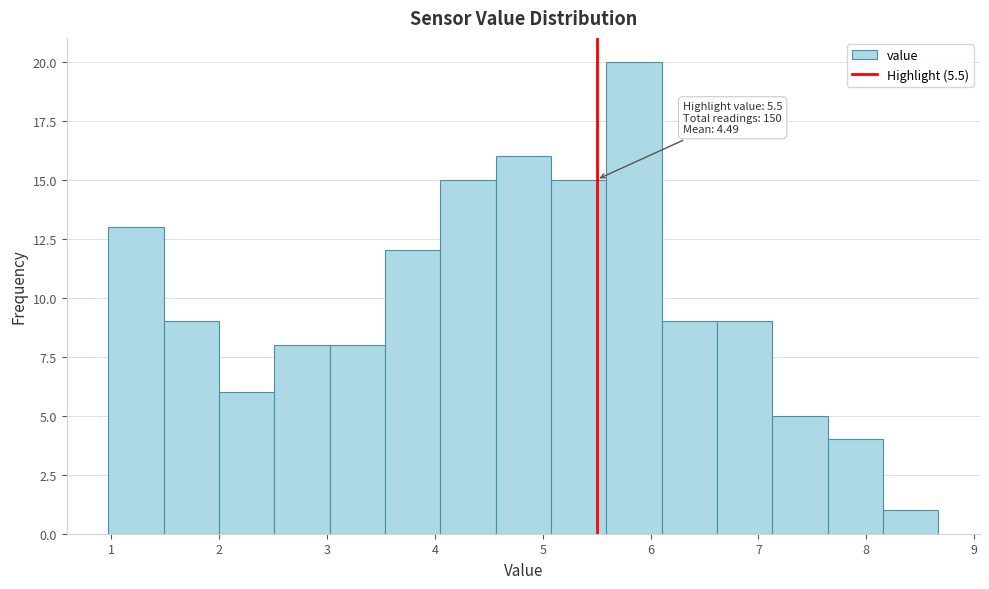

Over which range of the x-axis is the bar tallest?

5.6 to 6.1